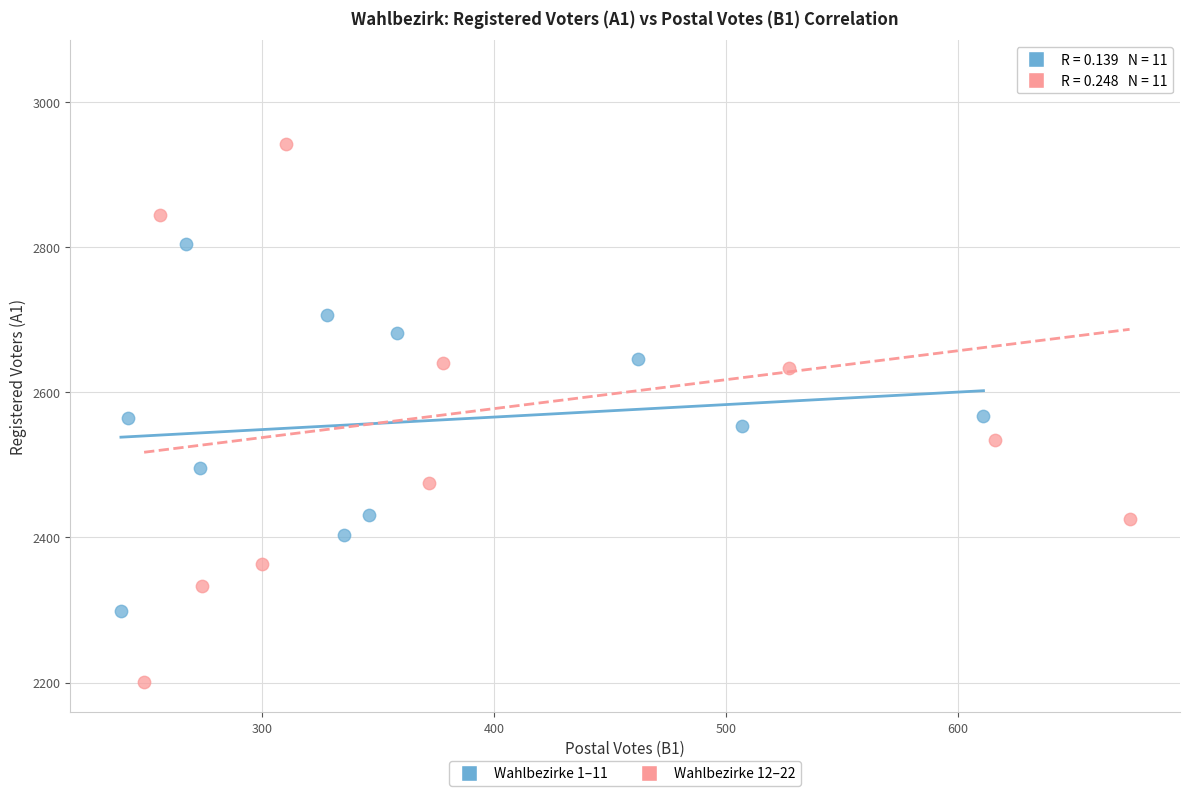

Which series has the largest Y range (max minus min)?

Wahlbezirke 12–22